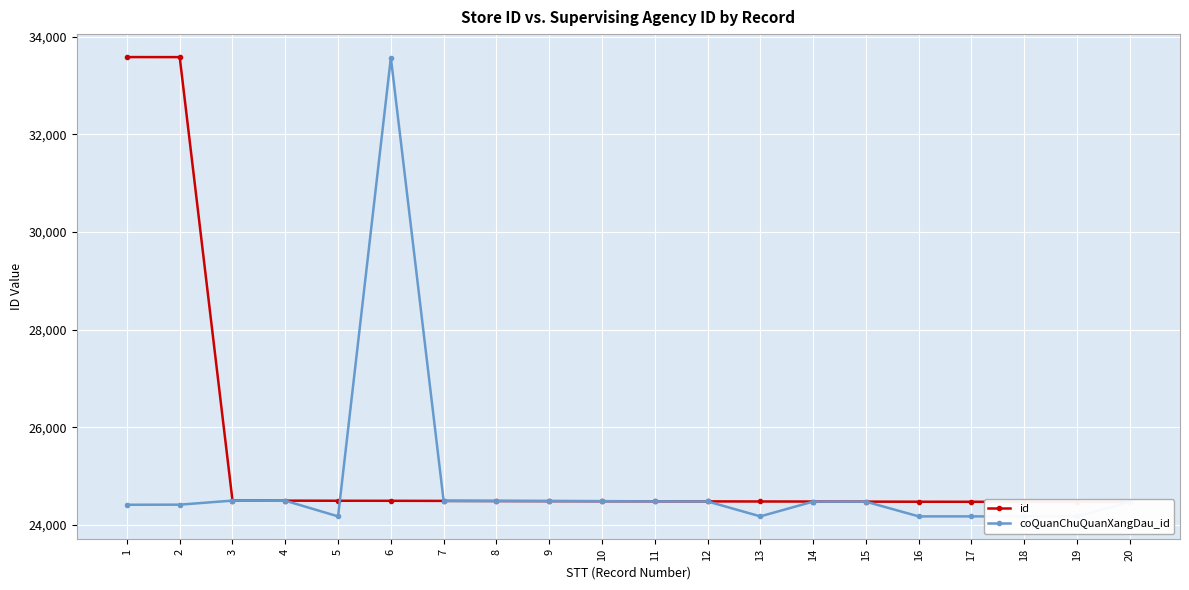

Reading left to right, what are all the values shown in this chart?

id: 1=33583	2=33582	3=24503	4=24501	5=24499	6=24498	7=24496	8=24494	9=24492	10=24490	11=24488	12=24486	13=24484	14=24483	15=24481	16=24479	17=24478	18=24477	19=24476	20=24474
coQuanChuQuanXangDau_id: 1=24417	2=24419	3=24502	4=24500	5=24179	6=33571	7=24495	8=24493	9=24491	10=24489	11=24487	12=24485	13=24179	14=24482	15=24480	16=24179	17=24179	18=24179	19=24179	20=24473